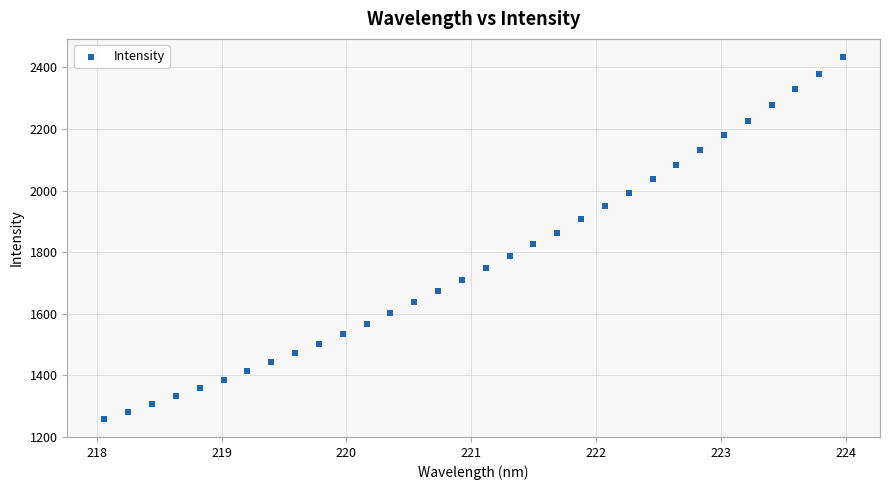

What is the range of X values (max minus min)?

5.9